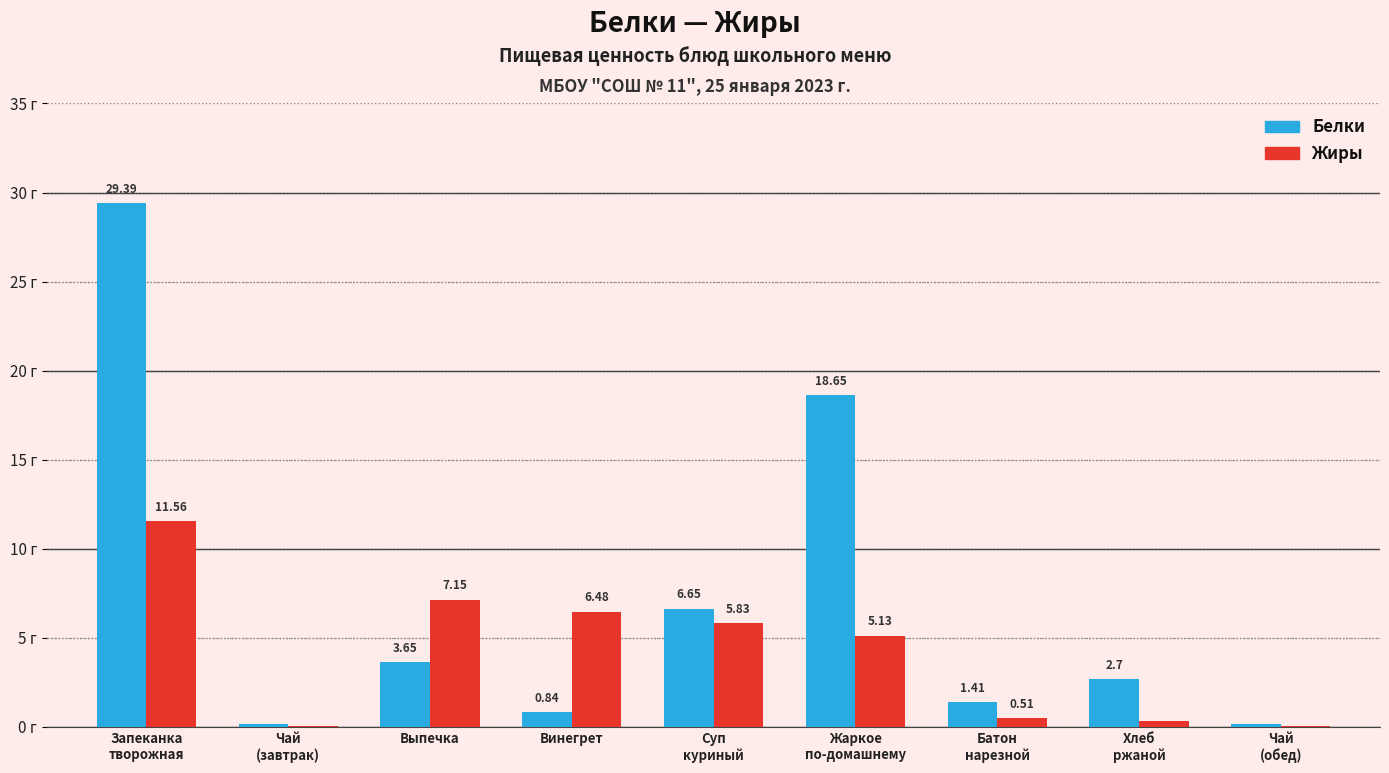

Which series has the largest total across all categories?

Белки